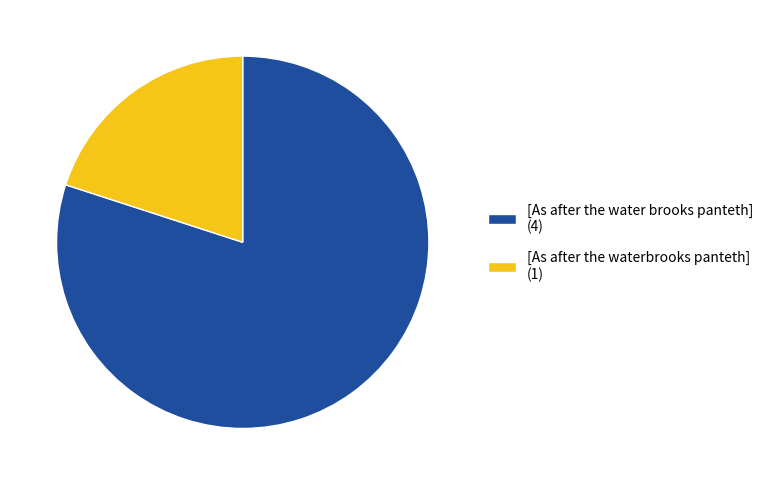

Between [As after the waterbrooks panteth] (1) and [As after the water brooks panteth] (4), which is larger?

[As after the water brooks panteth] (4)